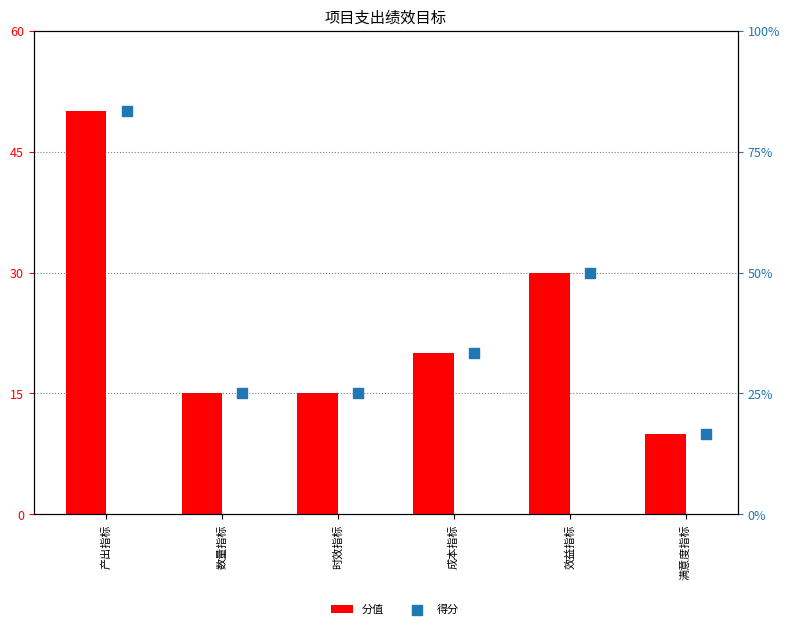

Which series has the widest spread of Y values?

分值